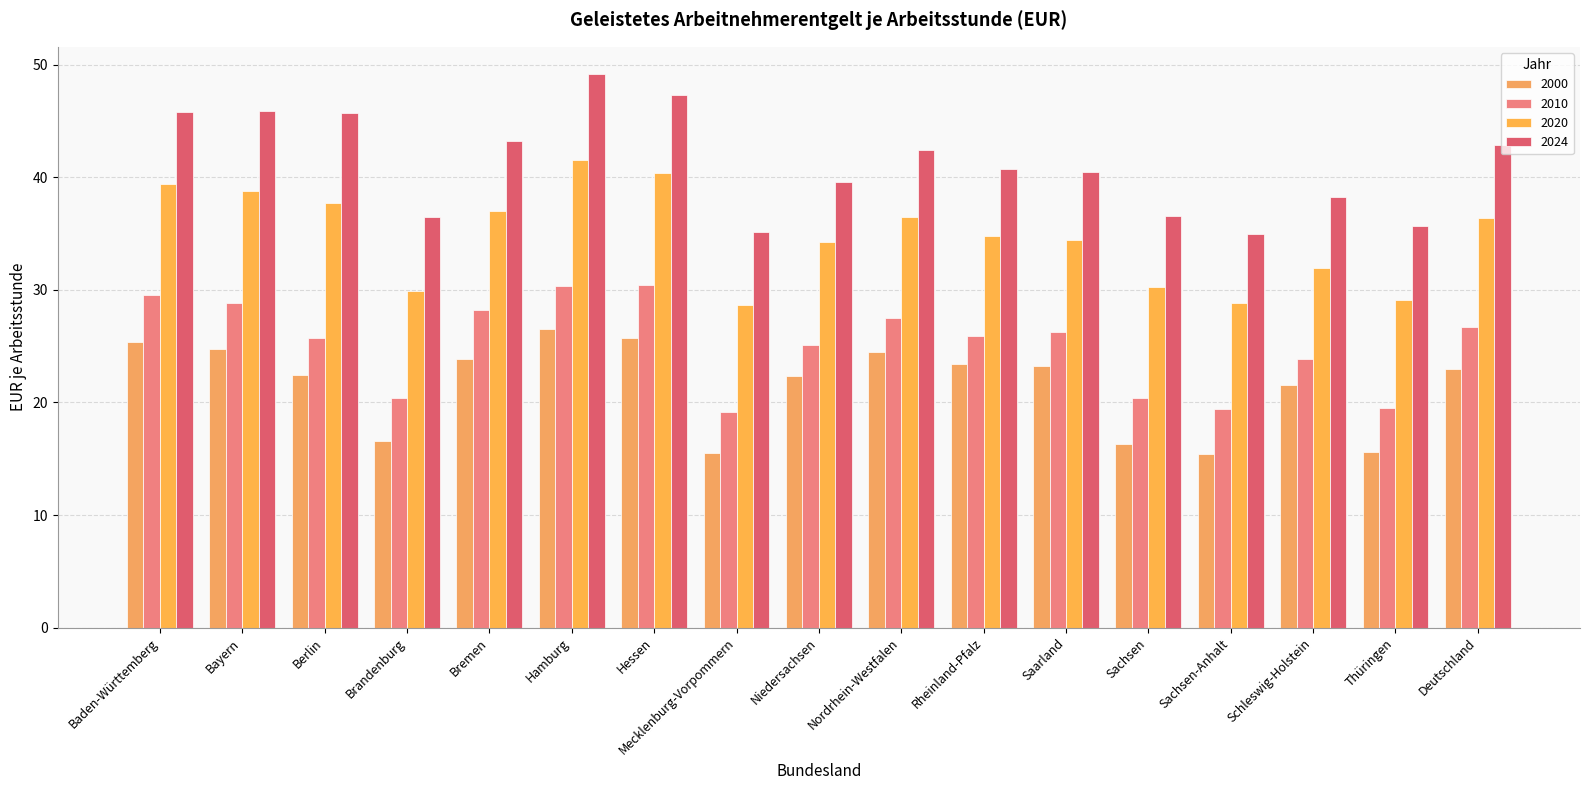

What is the difference between the highest and lowest values at Rheinland-Pfalz?

17.4